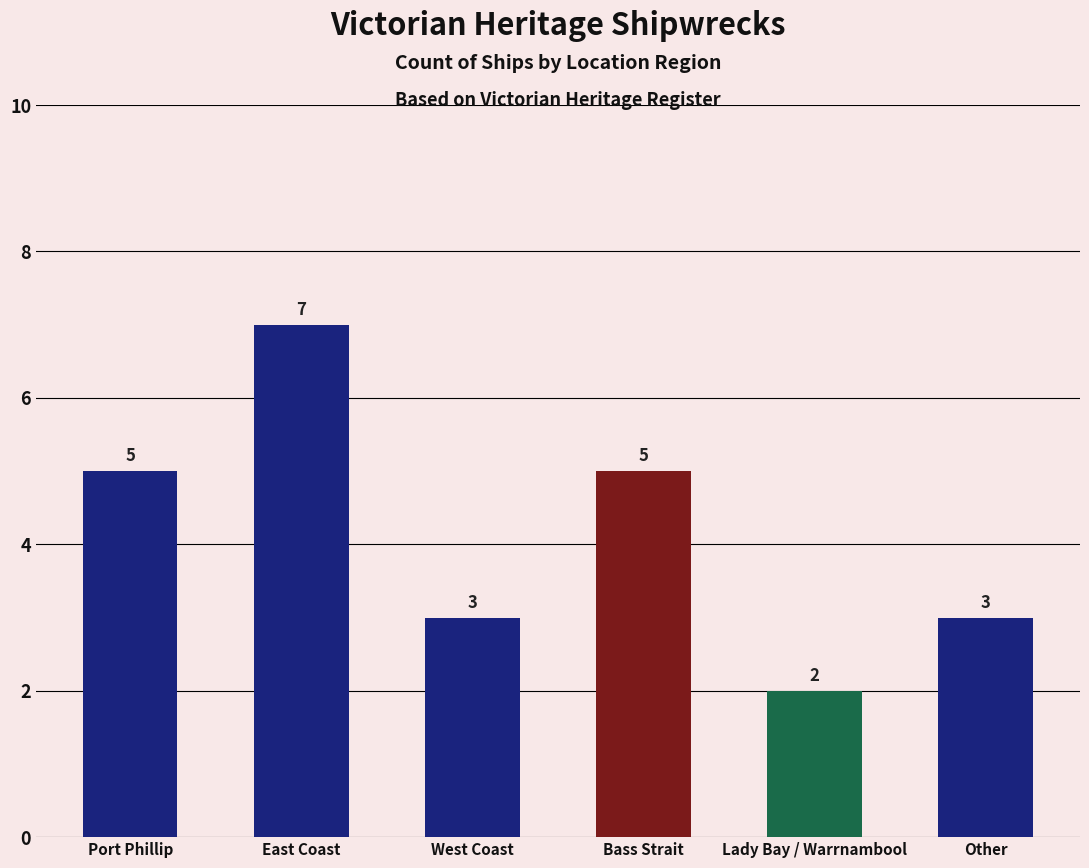

Reading left to right, list all the values displayed in this chart.

Port Phillip=5	East Coast=7	West Coast=3	Bass Strait=5	Lady Bay / Warrnambool=2	Other=3